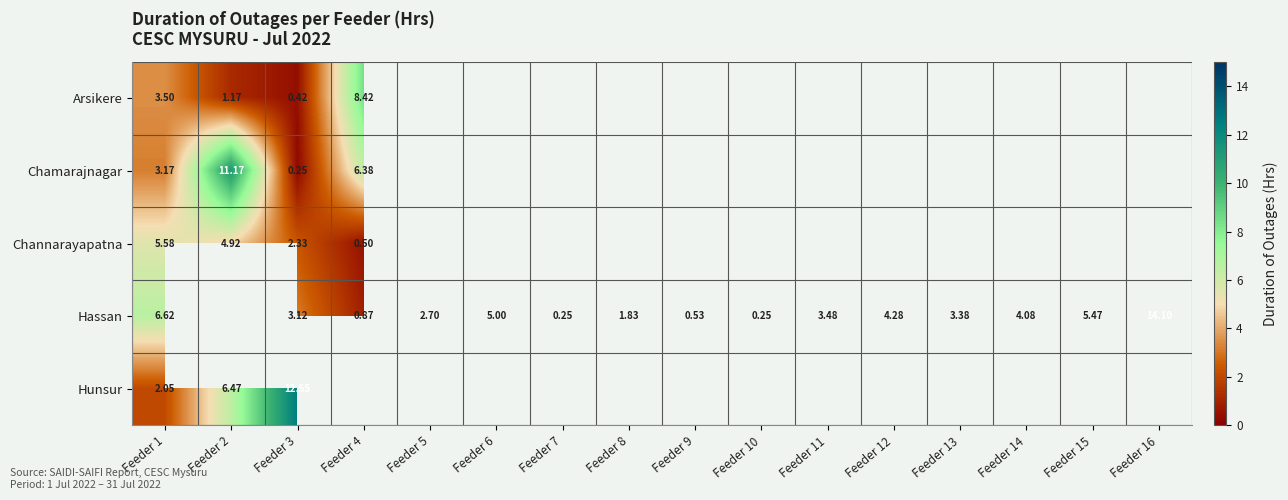

At Feeder 1, list the series in order from smallest to largest.

Hunsur, Chamarajnagar, Arsikere, Channarayapatna, Hassan